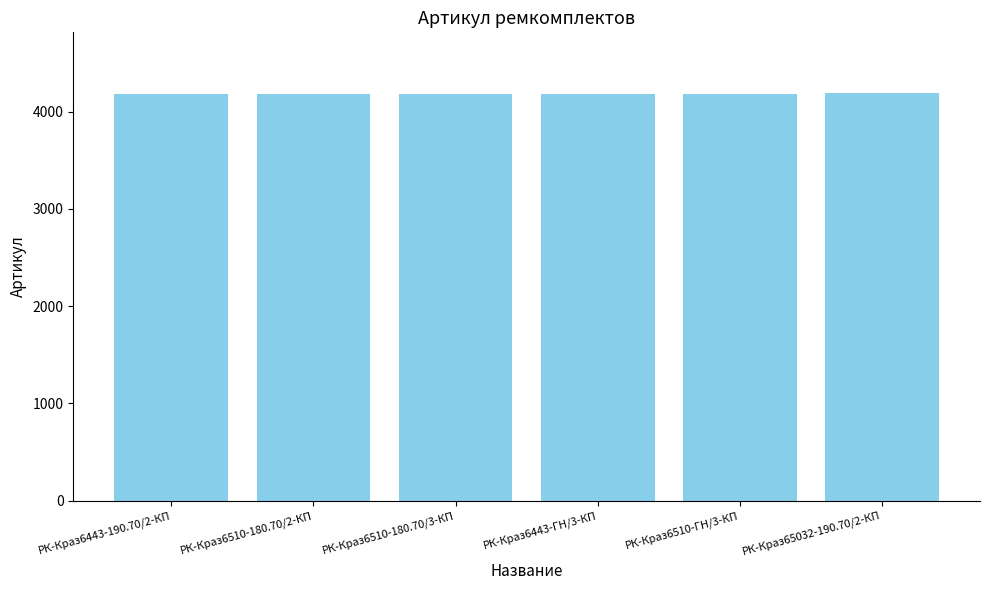

What is the sum of all values?

25107